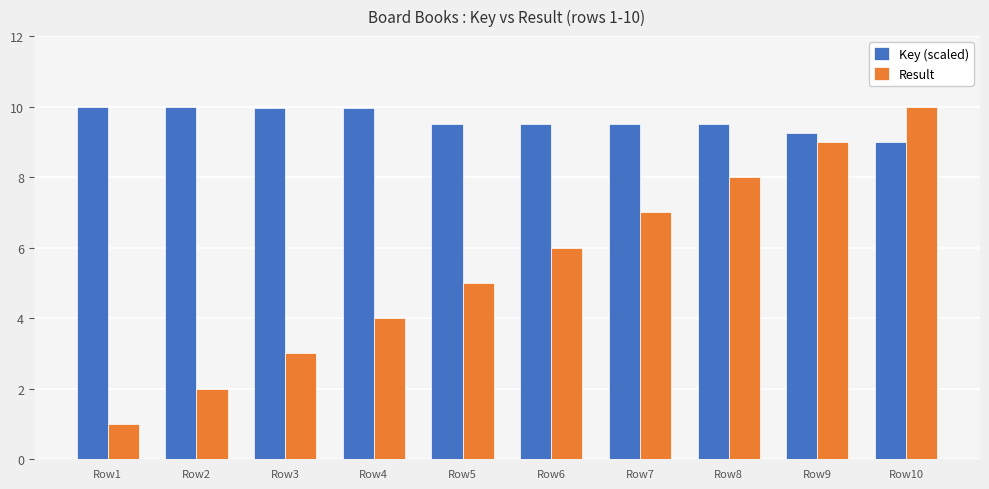

What is the difference between the highest and lowest values at Row1?

9.0